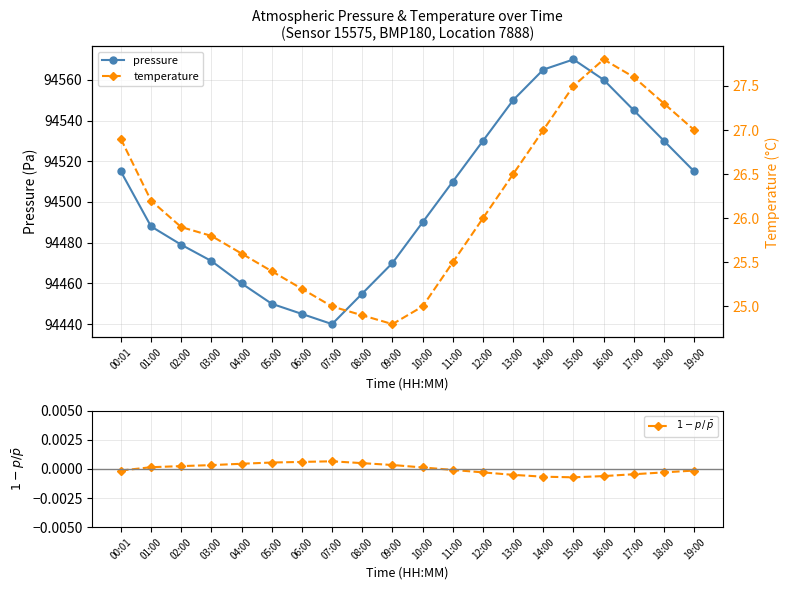

The temperature series shows 25.9 at 02:00. True or false?

True